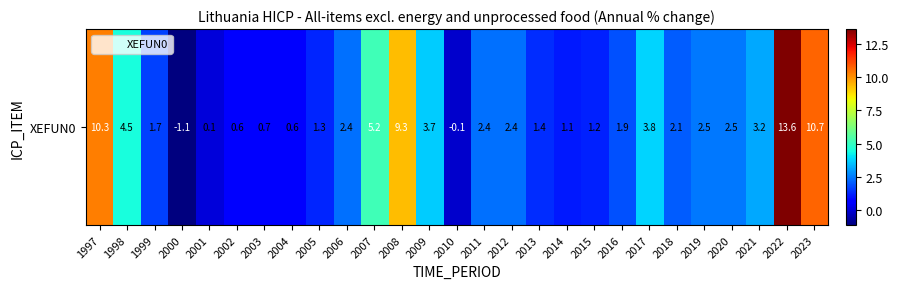

Which label corresponds to the smallest value in the chart?

2000